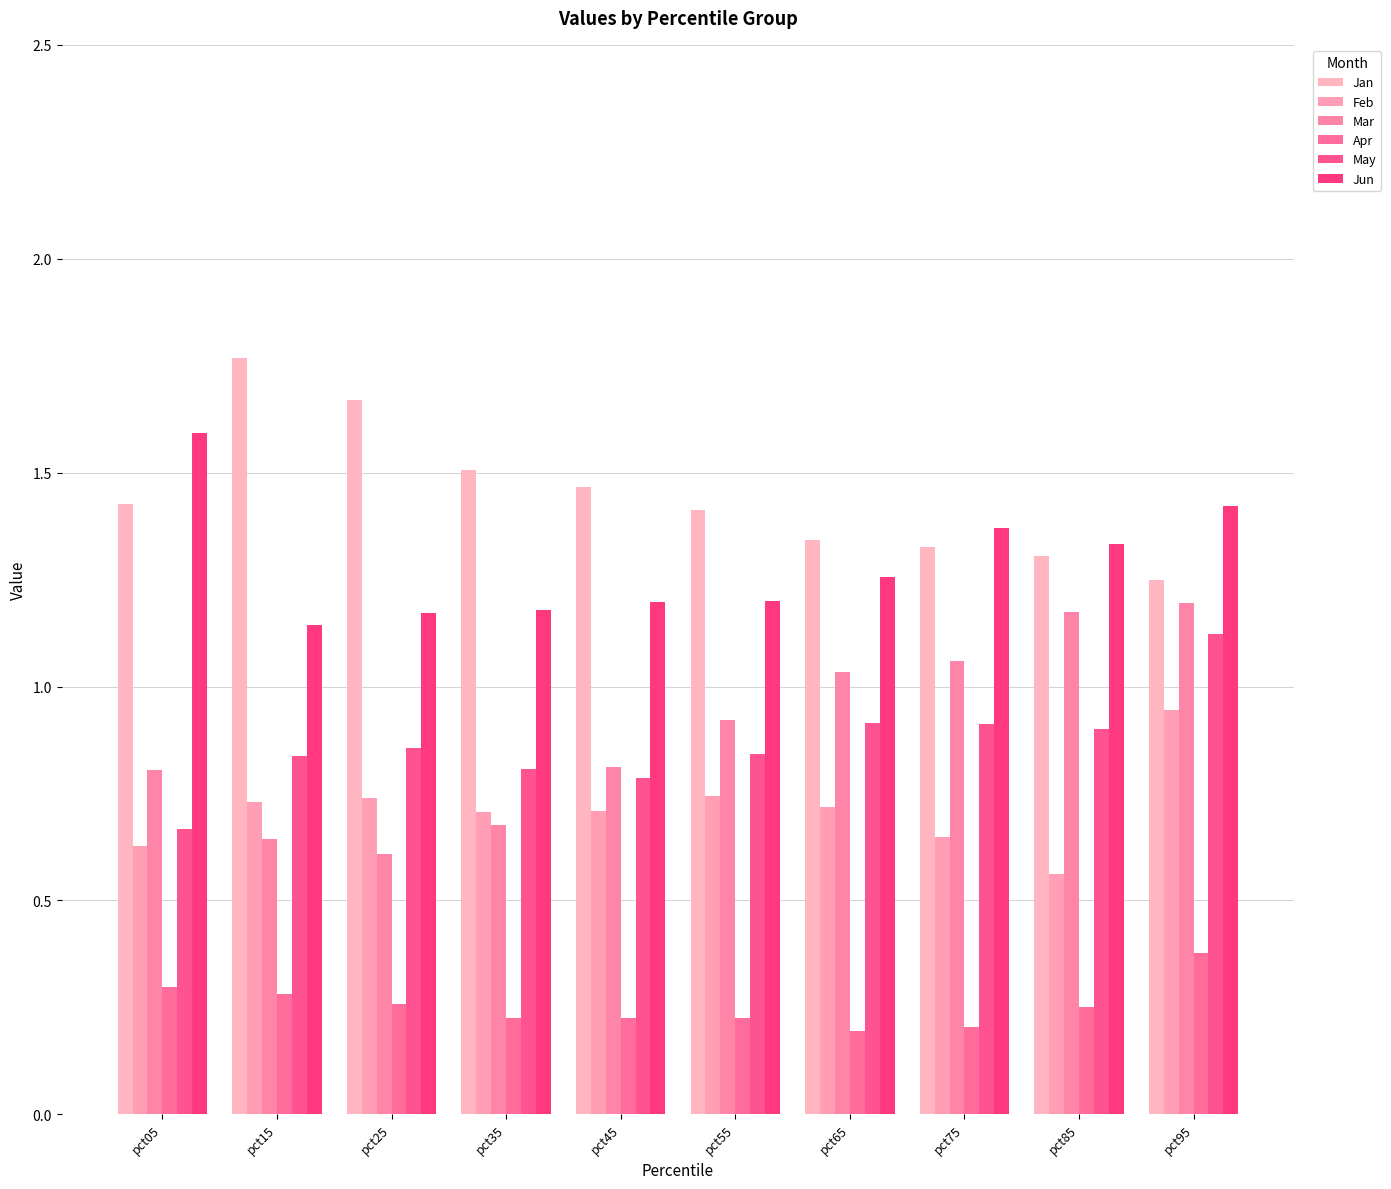

How many groups of bars are there?

10